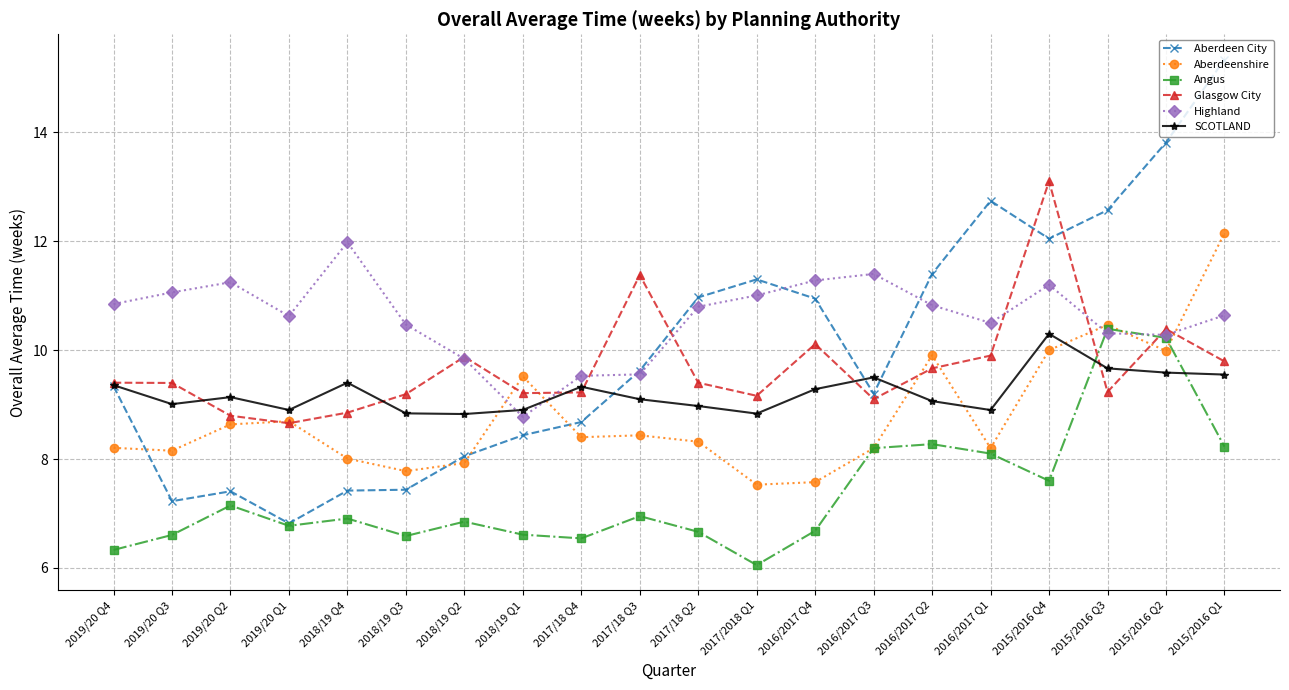

What is the approximate value of Aberdeen City at 2017/18 Q2?

11.0